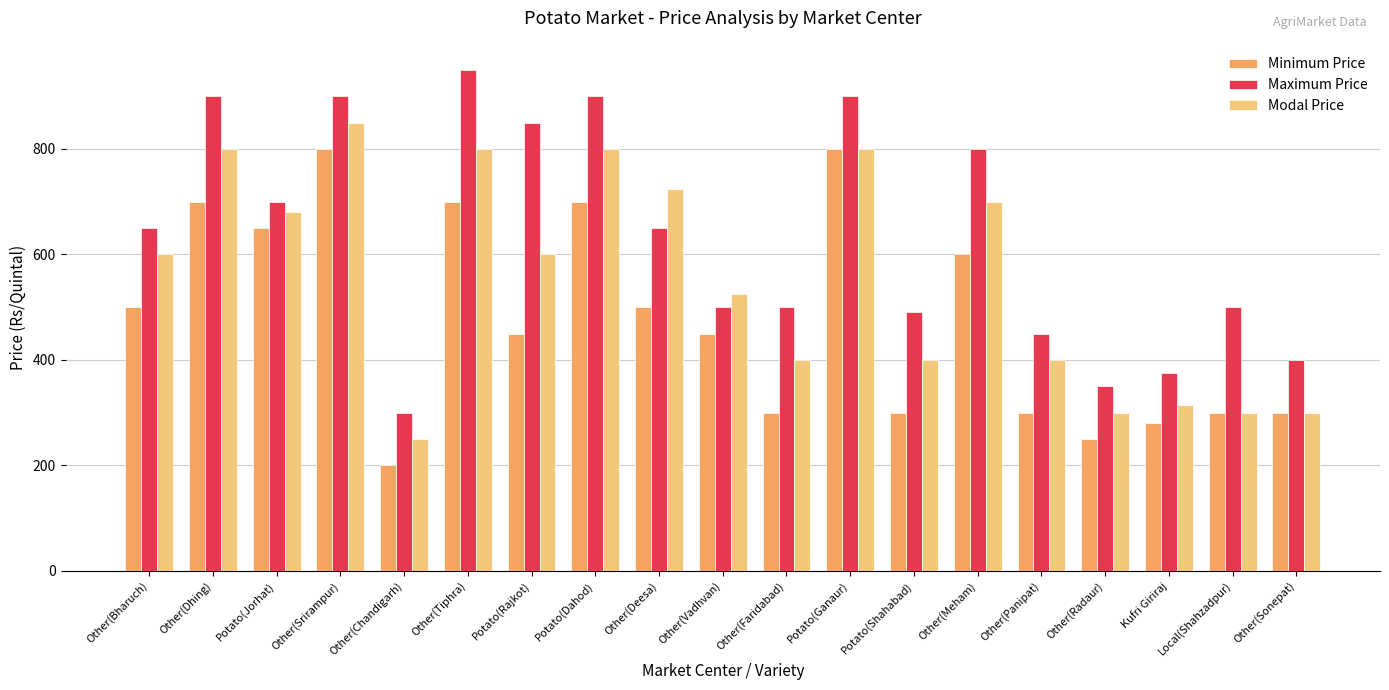

How many categories are shown in the chart?

19